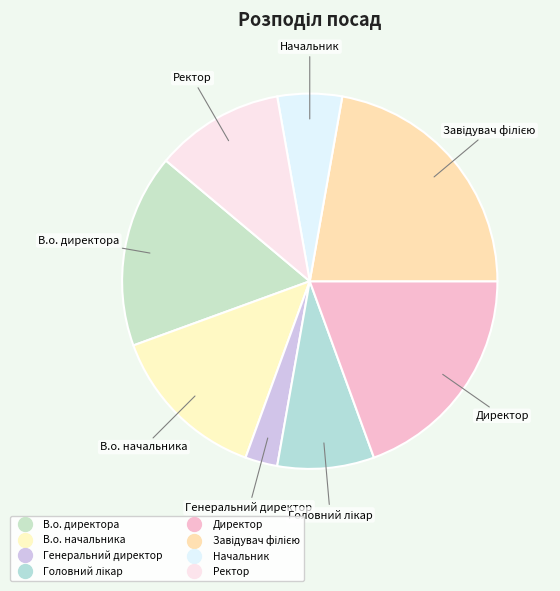

What is the smallest slice in the pie chart?

Генеральний директор